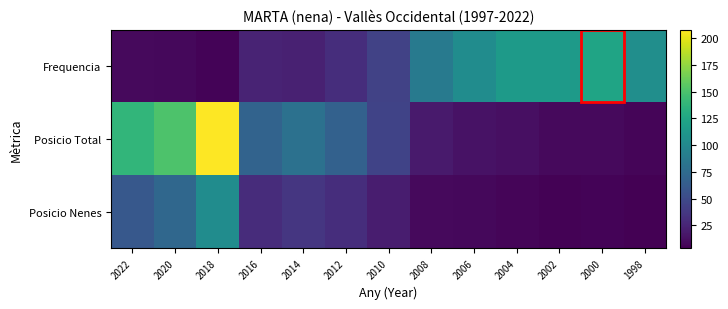

Rank the series by their maximum value, from lowest to highest.

Posicio Nenes, Frequencia, Posicio Total